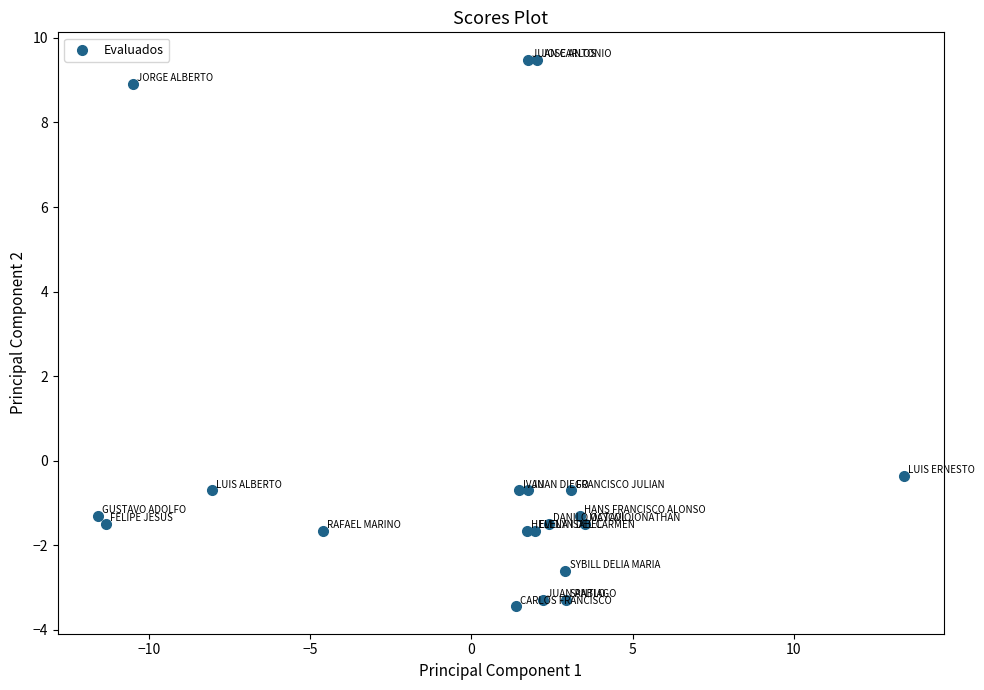

What Y value in the scatter plot is closest to 3?

-0.4